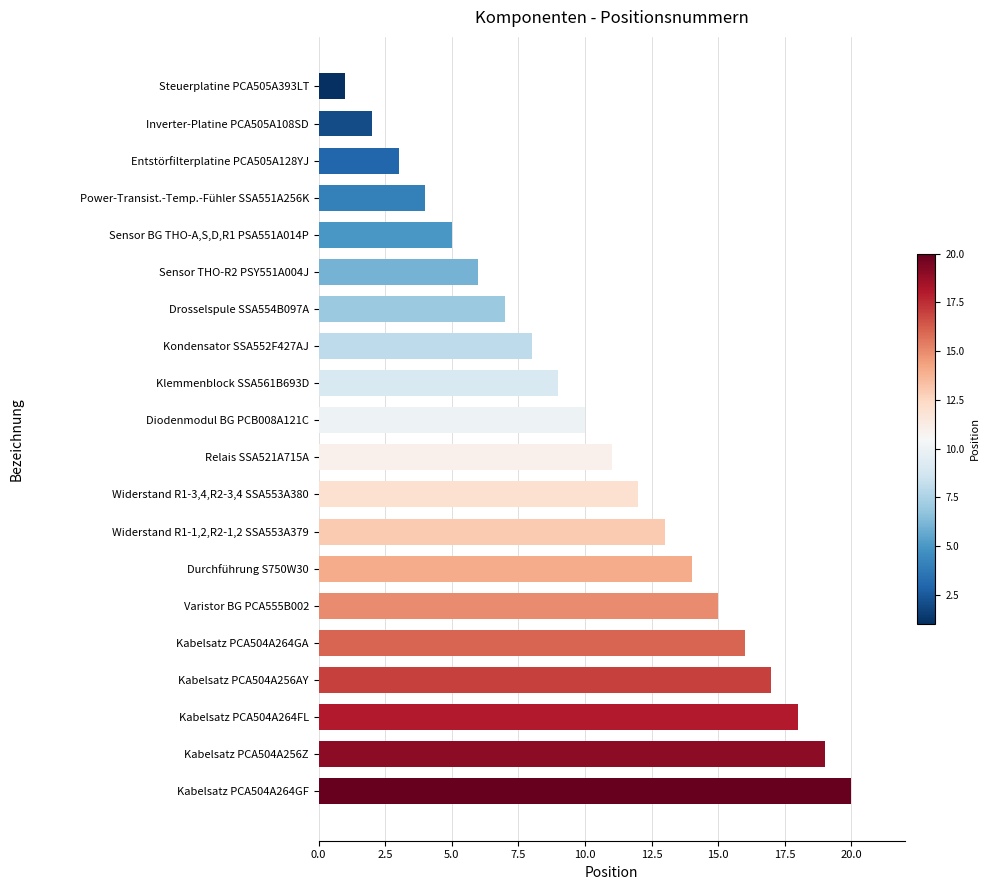

Where is the data nearest to the value 10?

Diodenmodul BG PCB008A121C